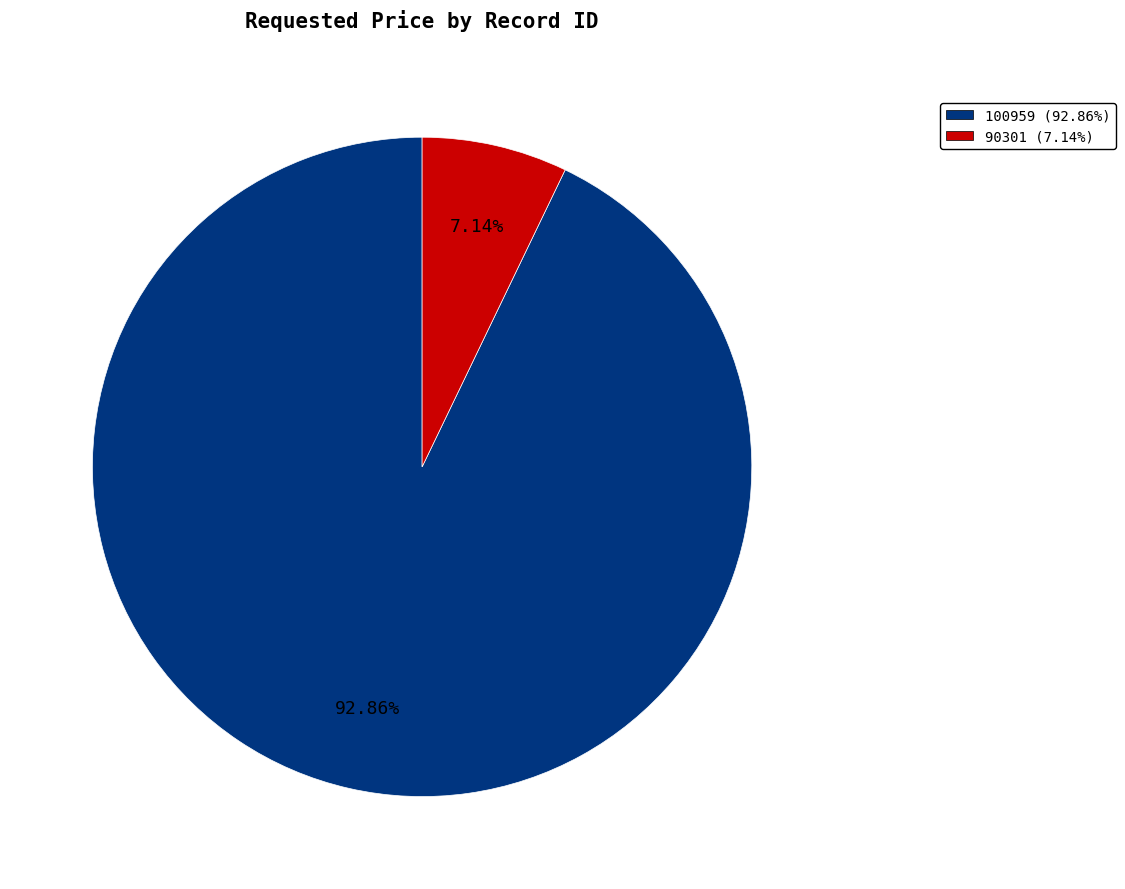

What percentage is the 90301 slice, to the nearest percent?

7%